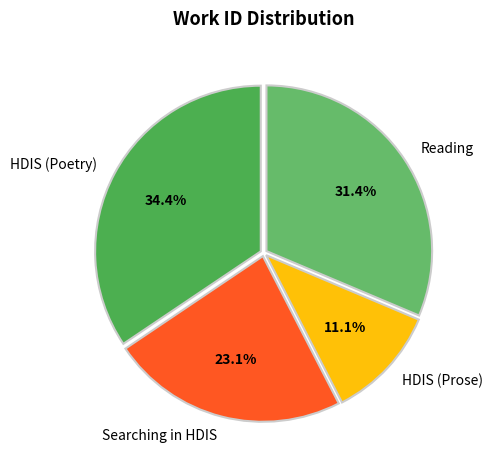

Between Reading and HDIS (Poetry), which is larger?

HDIS (Poetry)